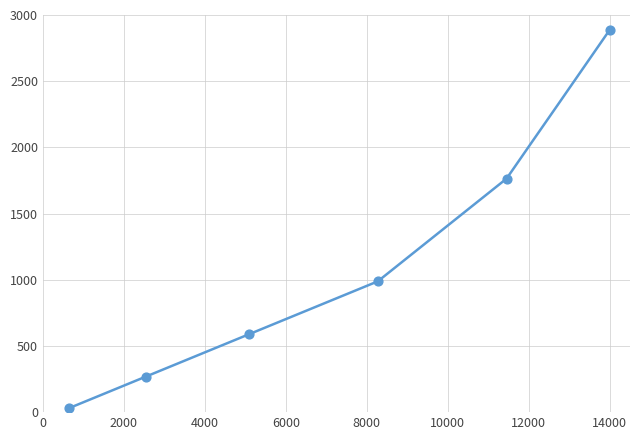

Does the chart have visible grid lines?

Yes